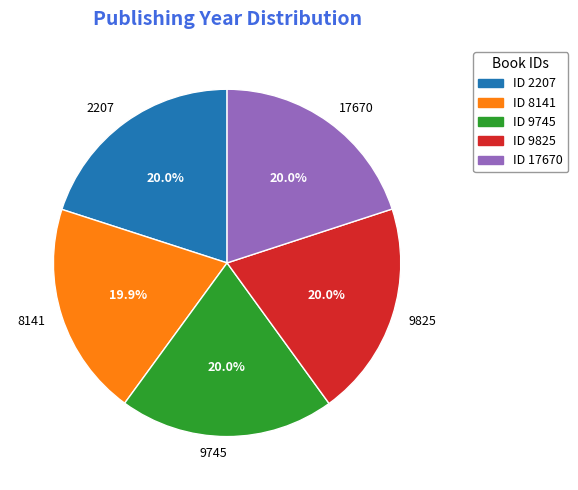

What percentage is the 9745 slice, to the nearest percent?

20%